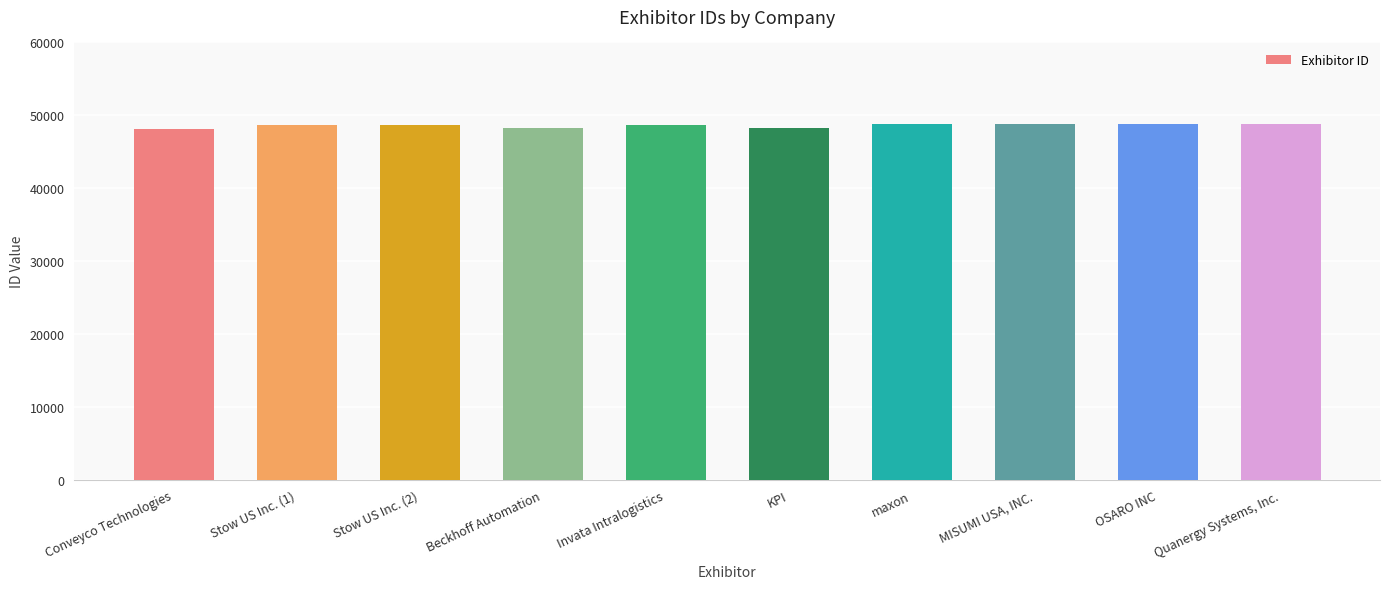

Are the bars grouped side by side (vs. stacked)?

No